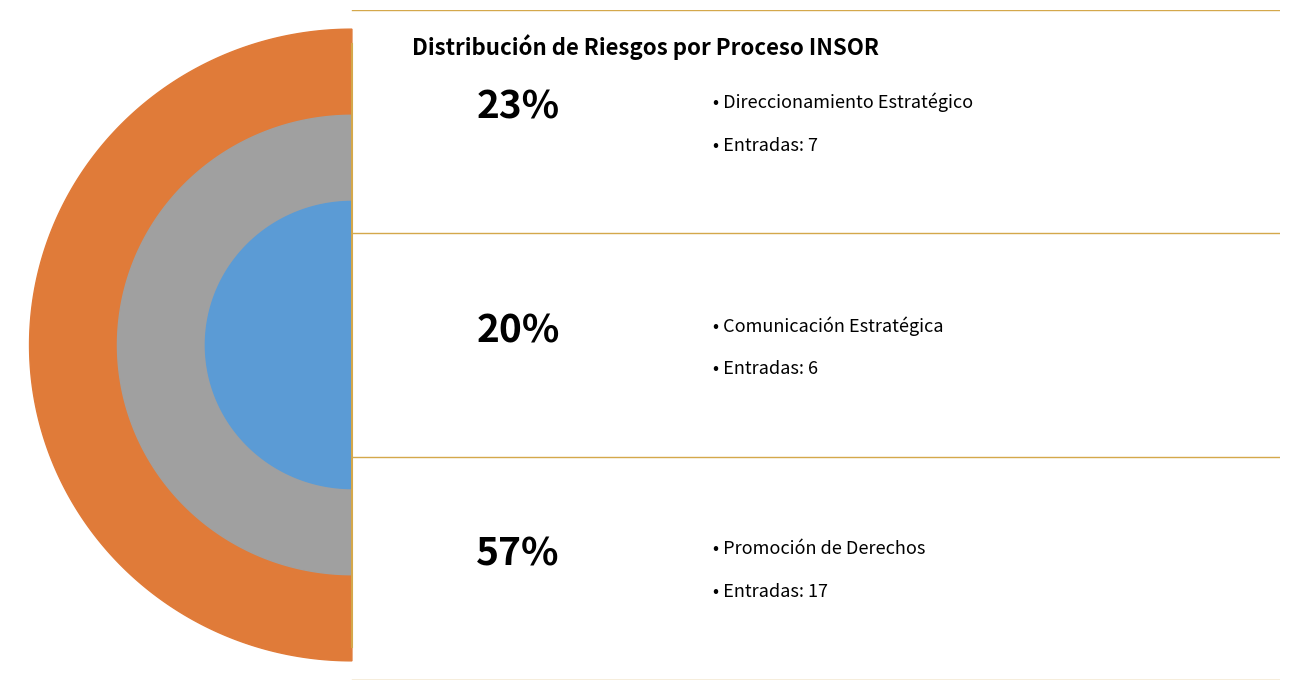

True or false: Comunicación Estratégica accounts for 20% of the total.

False